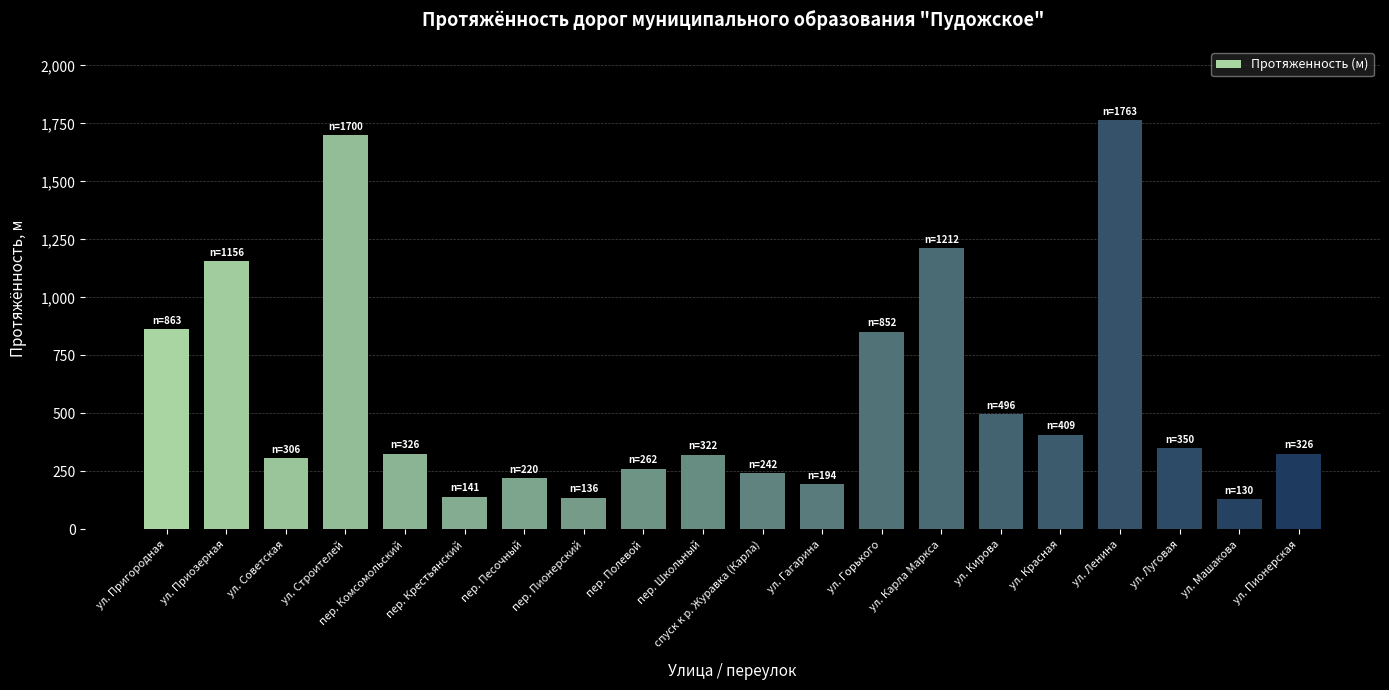

What is the greatest value displayed?

1763